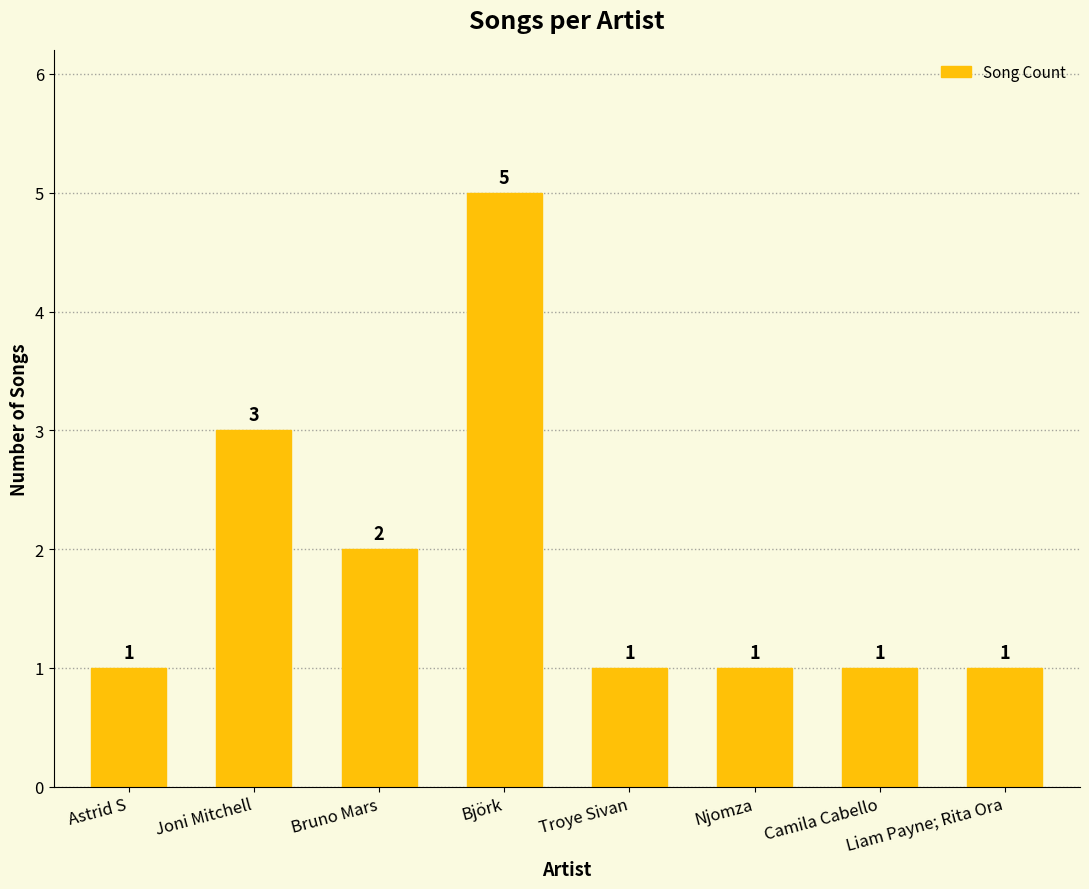

What is the ratio of the value at Njomza to the value at Joni Mitchell?

0.3